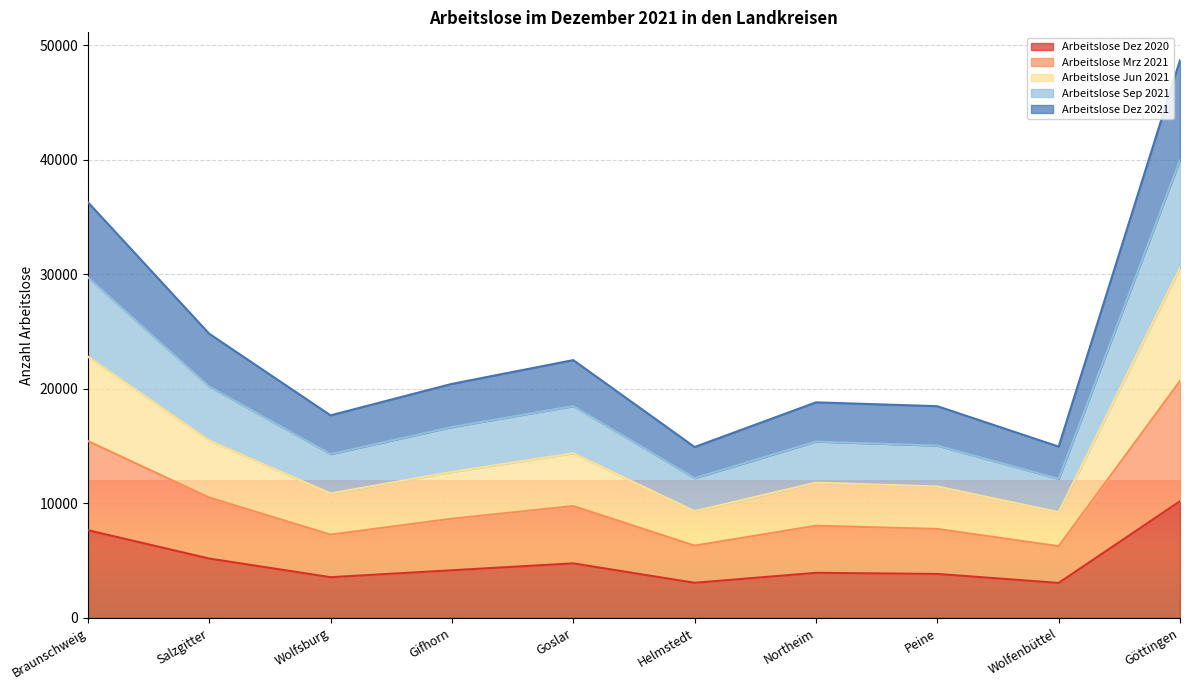

Count the number of data series in this chart.

5